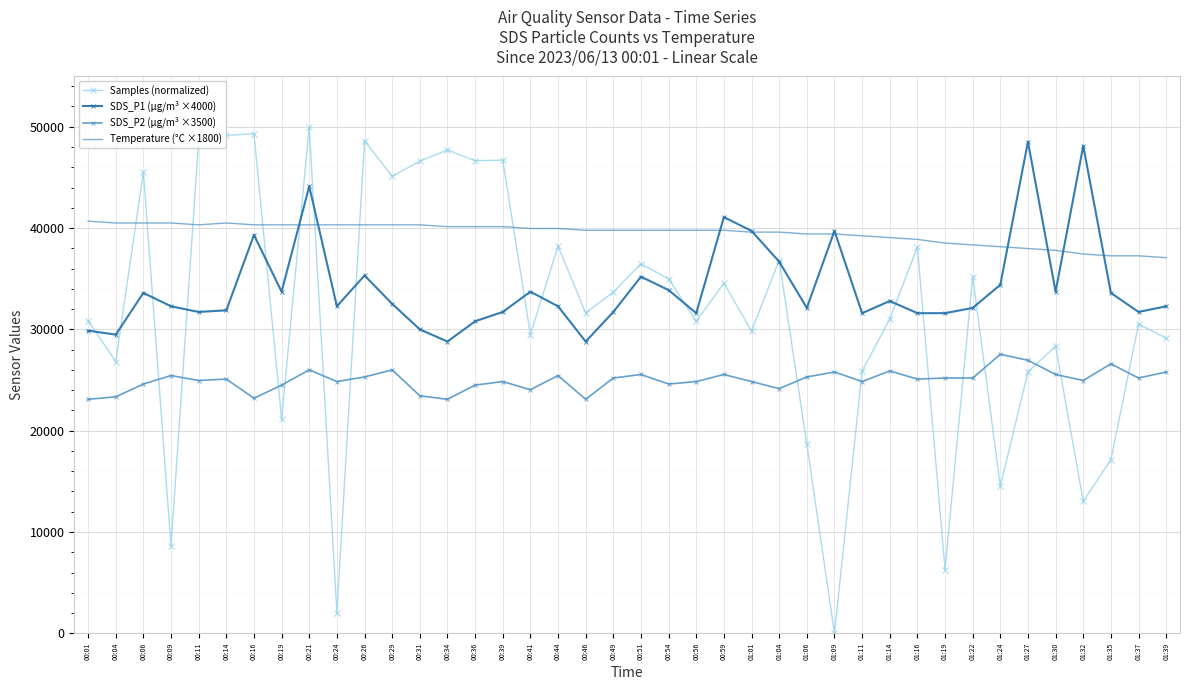

Rank the series by their average value, from lowest to highest.

SDS_P2 (µg/m³ ×3500), Samples (normalized), SDS_P1 (µg/m³ ×4000), Temperature (°C ×1800)